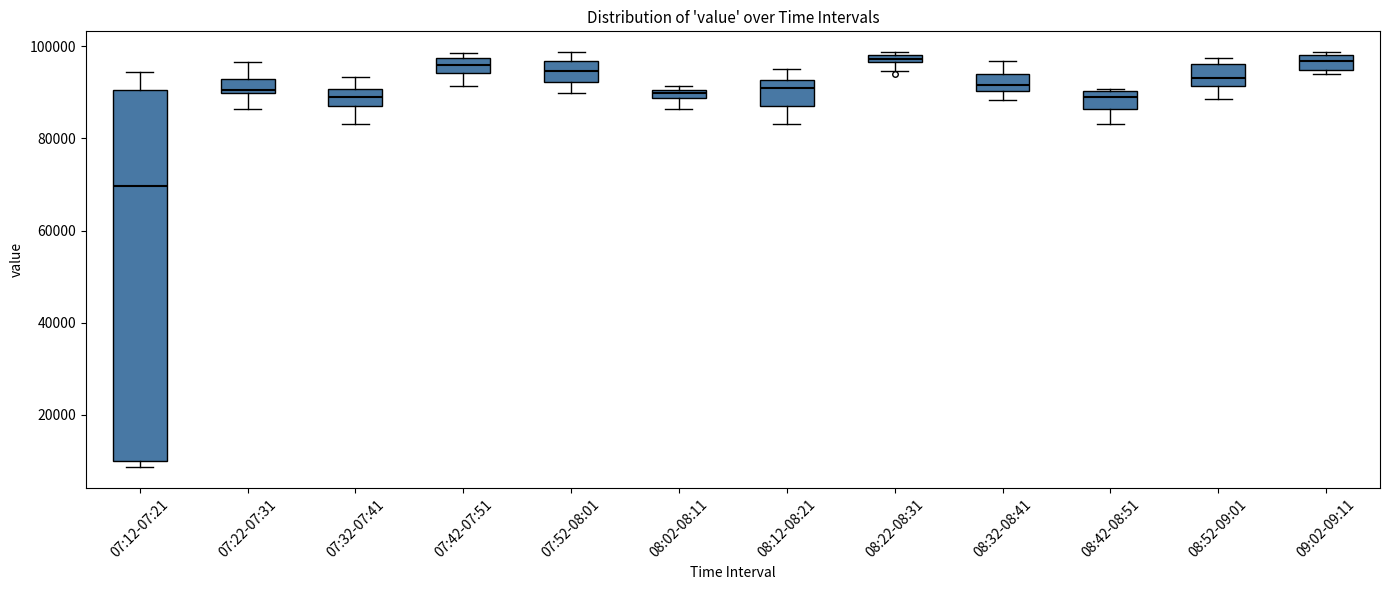

Which box has the lowest median line?

07:12-07:21